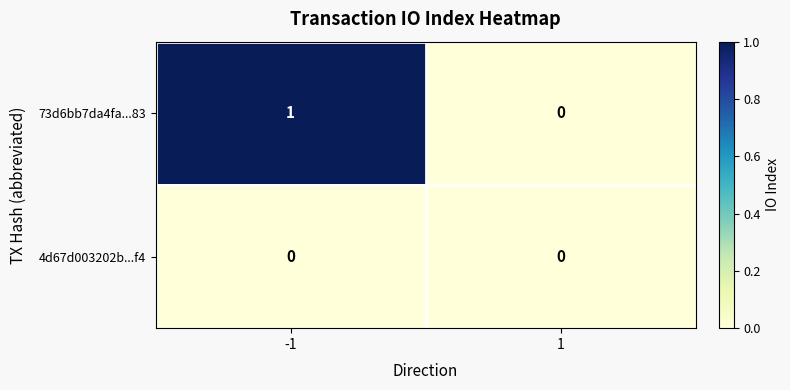

Reading left to right, extract all data points from this chart.

73d6bb7da4fa...83: -1=1	1=0
4d67d003202b...f4: -1=0	1=0